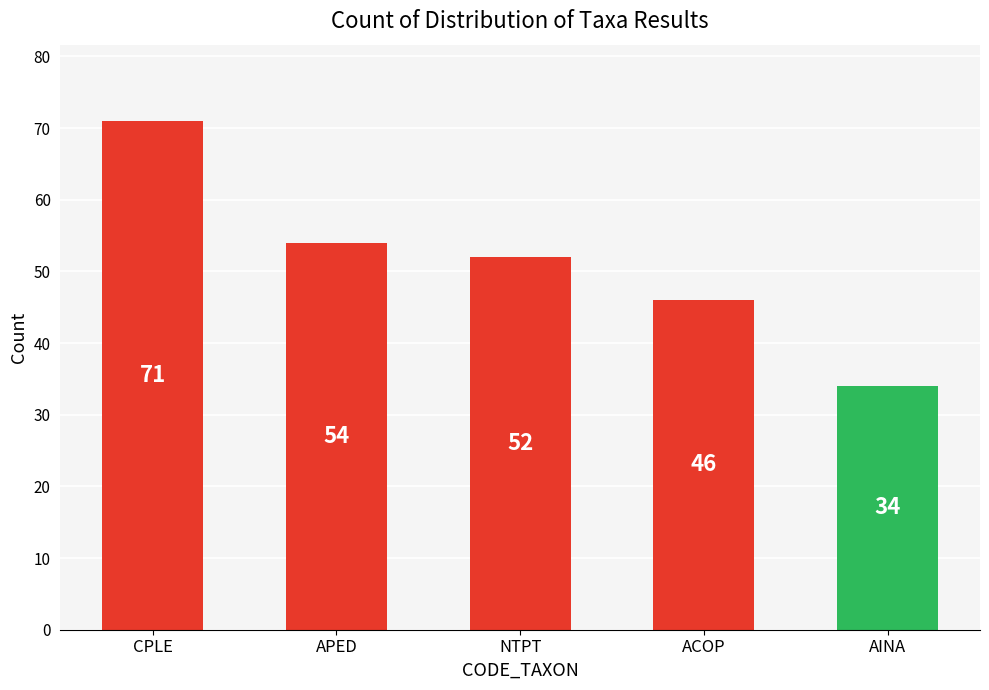

Reading left to right, what are all the values shown in this chart?

CPLE=71	APED=54	NTPT=52	ACOP=46	AINA=34